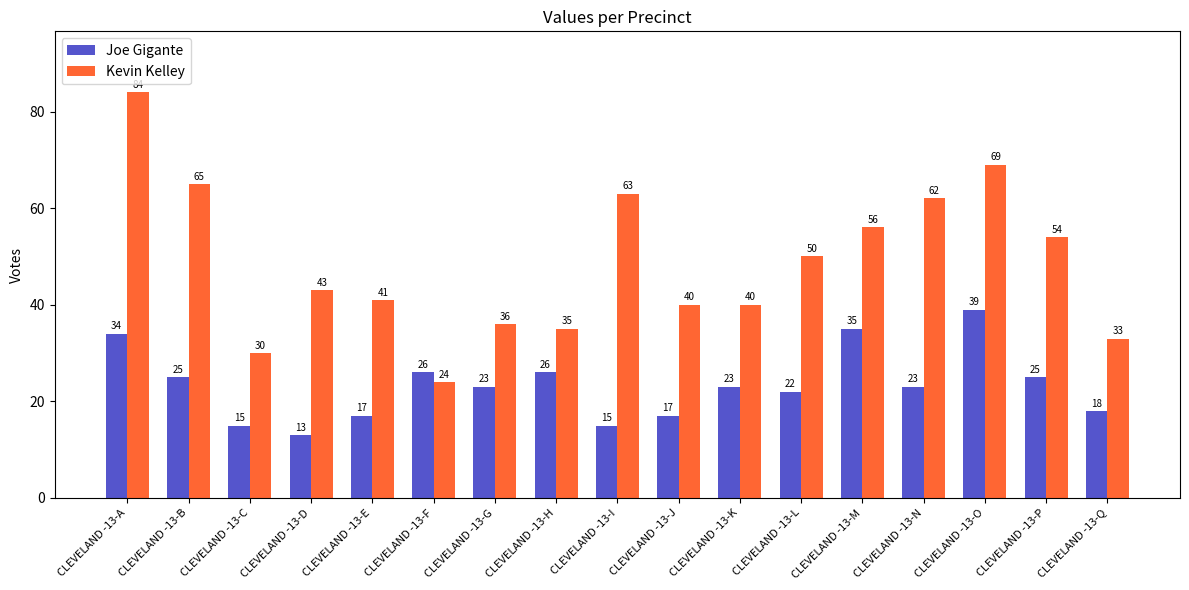

Is the value of Joe Gigante at CLEVELAND -13-K greater than the value of Kevin Kelley at CLEVELAND -13-E?

No